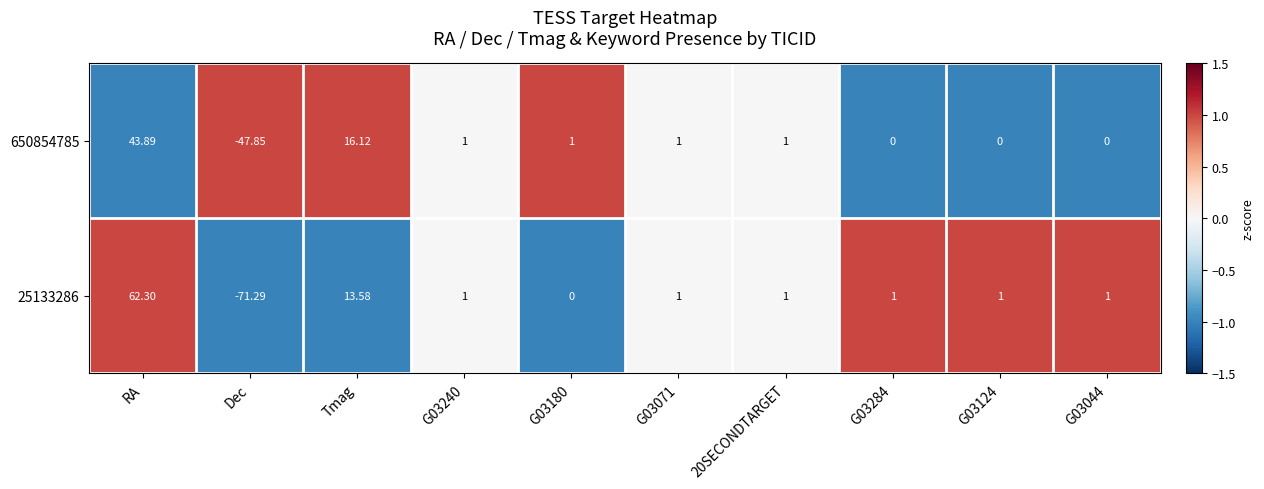

Where does the 650854785 series first go above 1?

RA